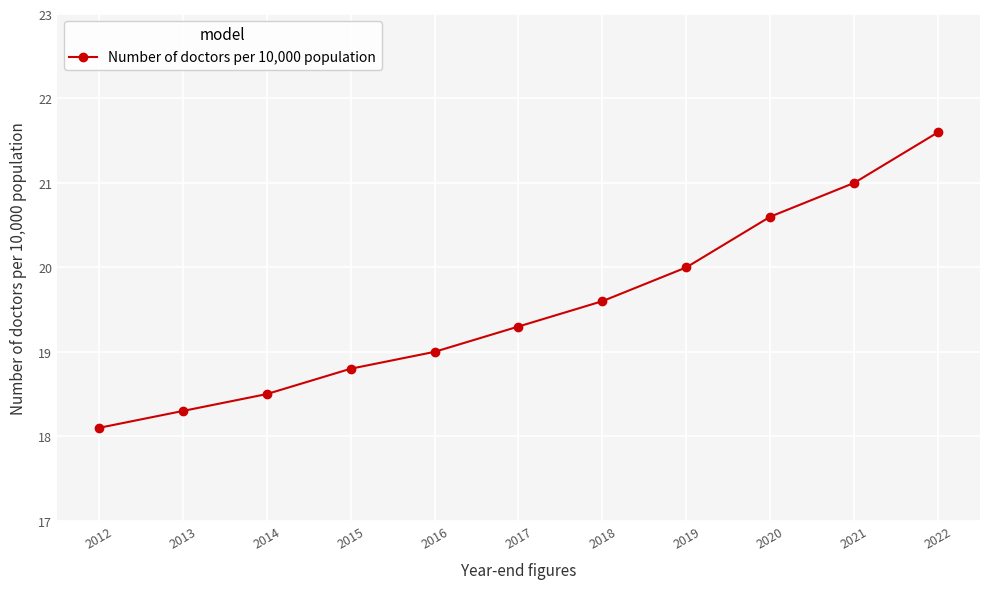

What is the value of the 11th point from the left?

21.6